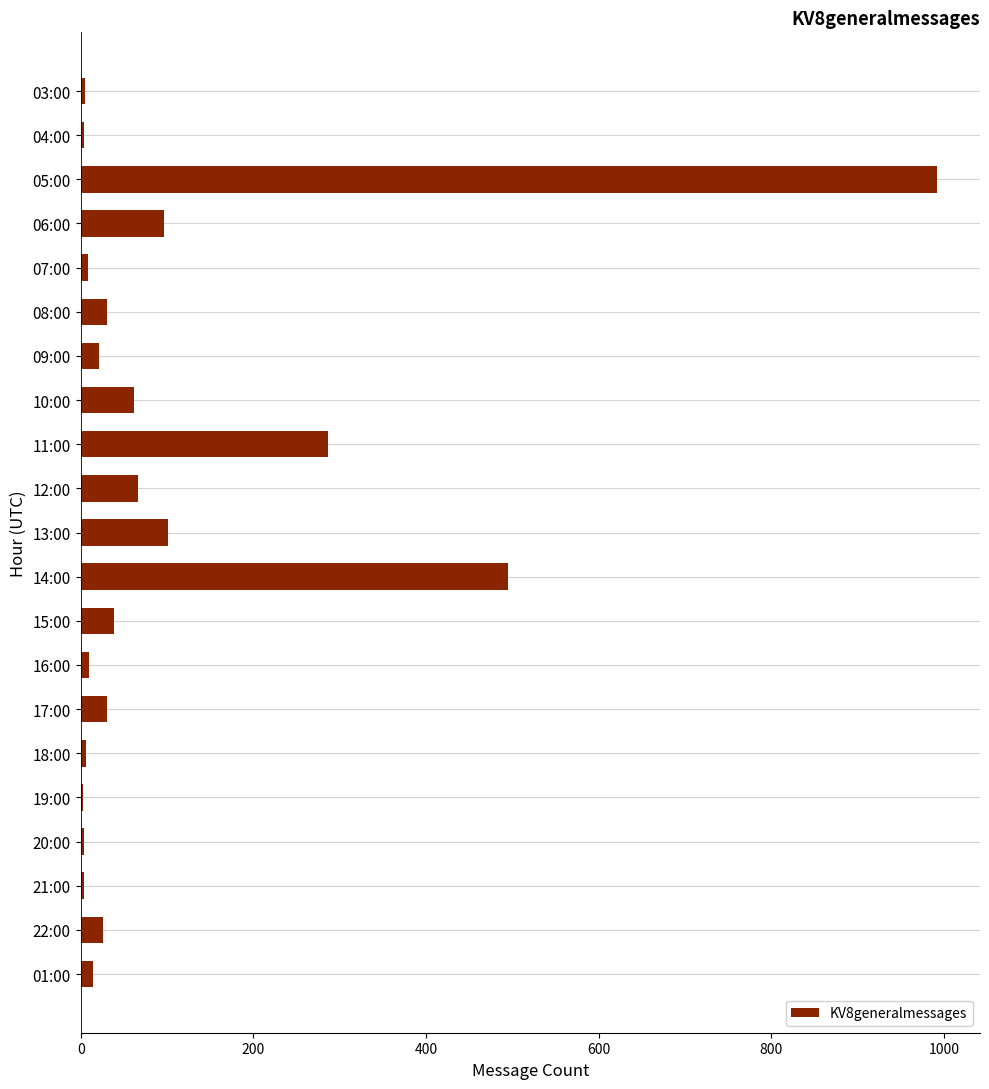

What is the ratio of the value at 15:00 to the value at 06:00?

0.4